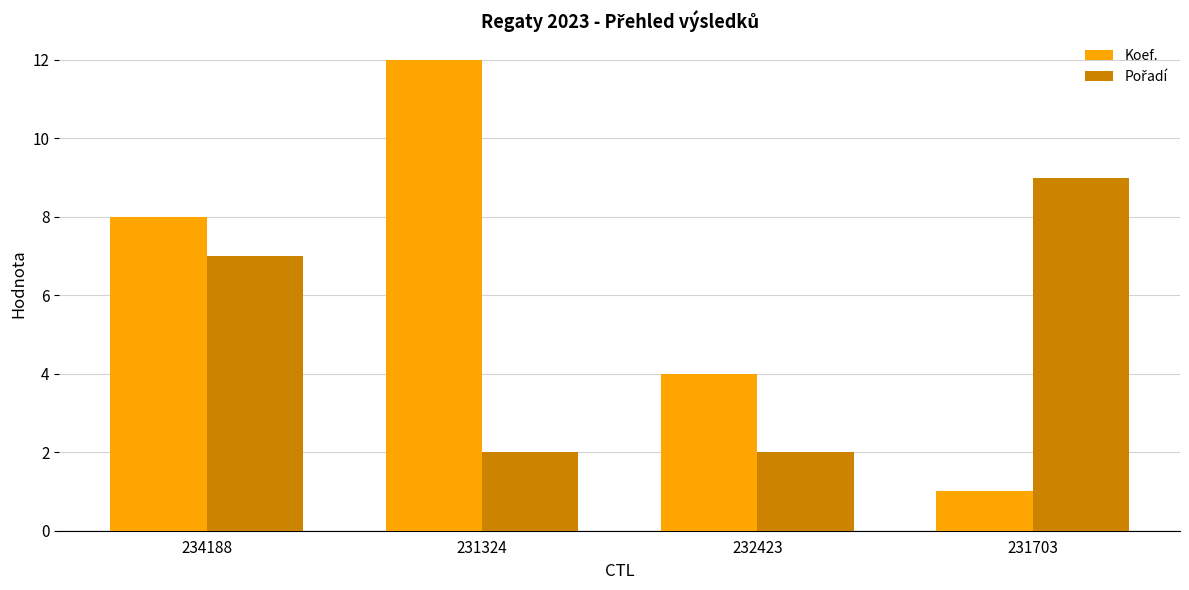

What is the lowest value of the Koef. series?

1